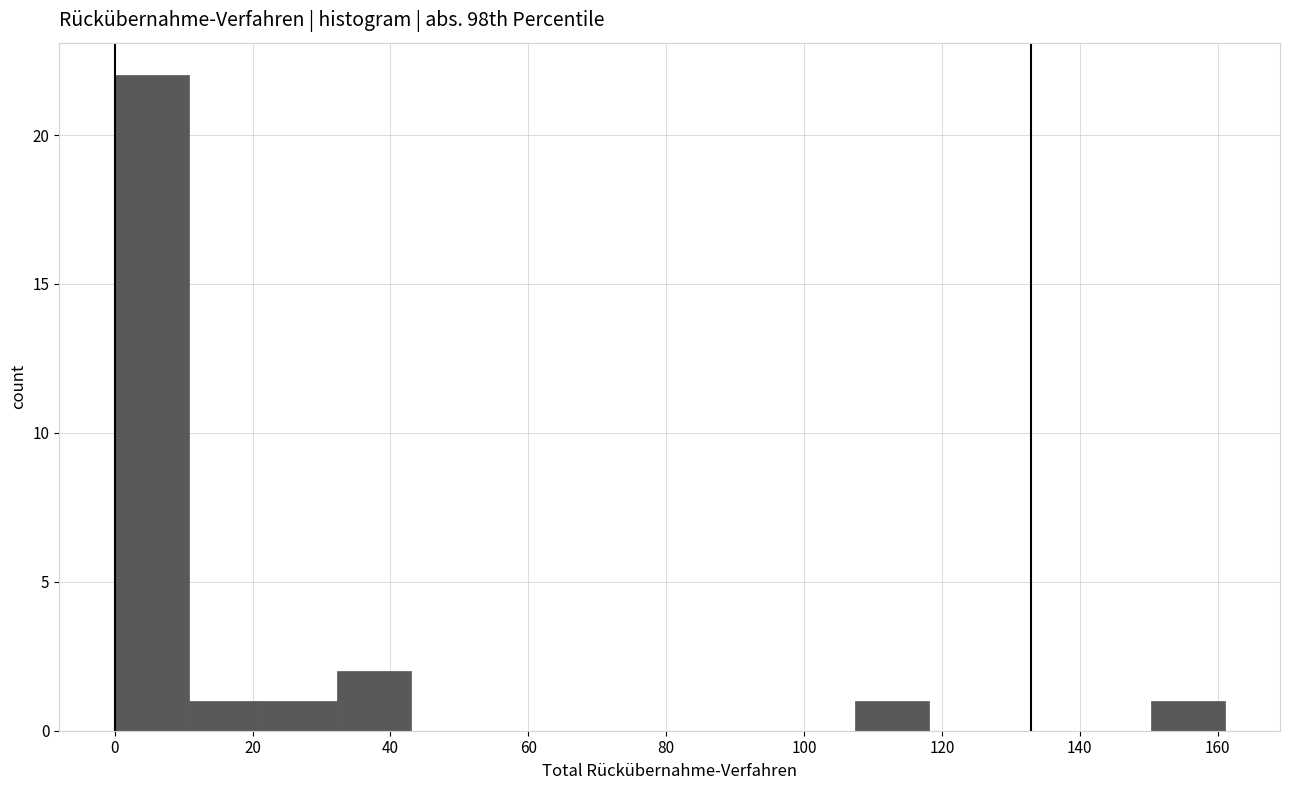

Which range on the x-axis has the tallest bar?

0 to 10